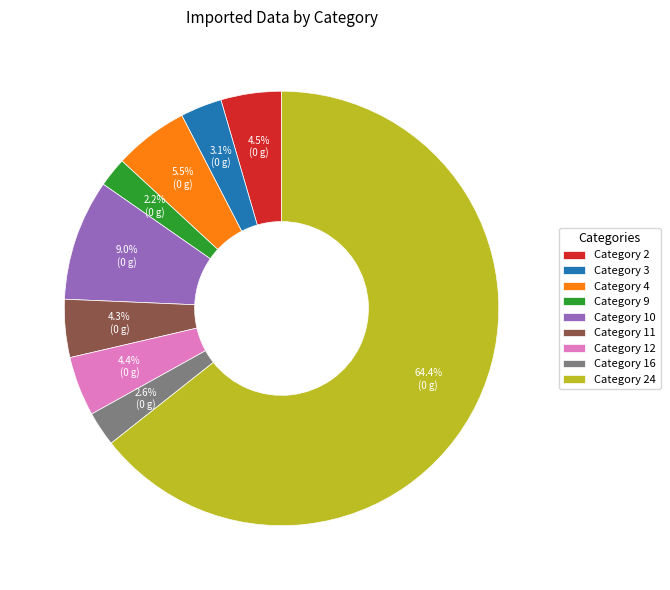

What percentage is NOT represented by Category 9?

97.8%